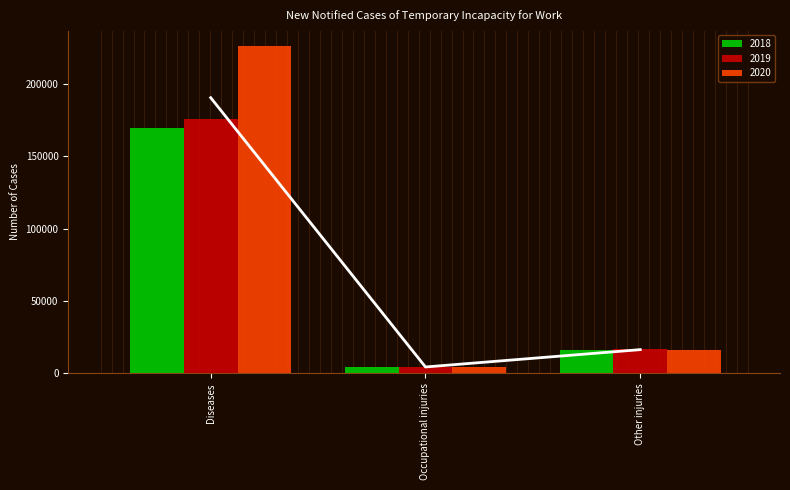

How many values in the 2018 series exceed 16024?

1